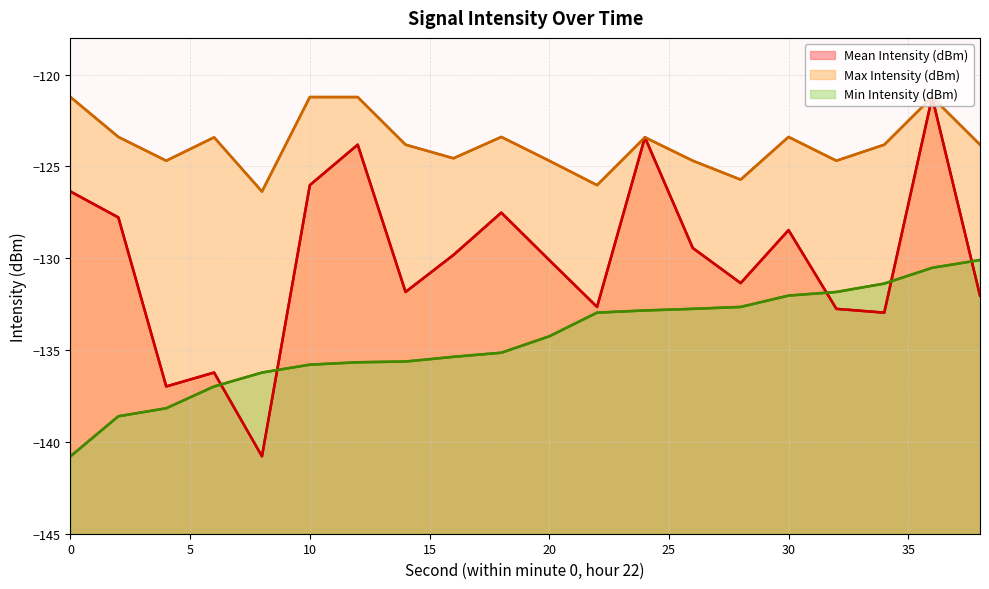

Reading left to right, list all the values displayed in this chart.

Mean Intensity (dBm): -126.4	-127.8	-137.0	-136.2	-140.8	-126.0	-123.8	-131.8	-129.8	-127.5	-130.1	-132.7	-123.4	-129.4	-131.4	-128.5	-132.8	-133.0	-121.2	-132.0
Max Intensity (dBm): -121.2	-123.4	-124.7	-123.4	-126.4	-121.2	-121.2	-123.8	-124.6	-123.4	-124.7	-126.0	-123.4	-124.7	-125.7	-123.4	-124.7	-123.8	-121.2	-123.8
Min Intensity (dBm): -140.8	-138.6	-138.2	-137.0	-136.2	-135.8	-135.7	-135.6	-135.4	-135.1	-134.3	-133.0	-132.8	-132.8	-132.7	-132.0	-131.8	-131.4	-130.5	-130.1